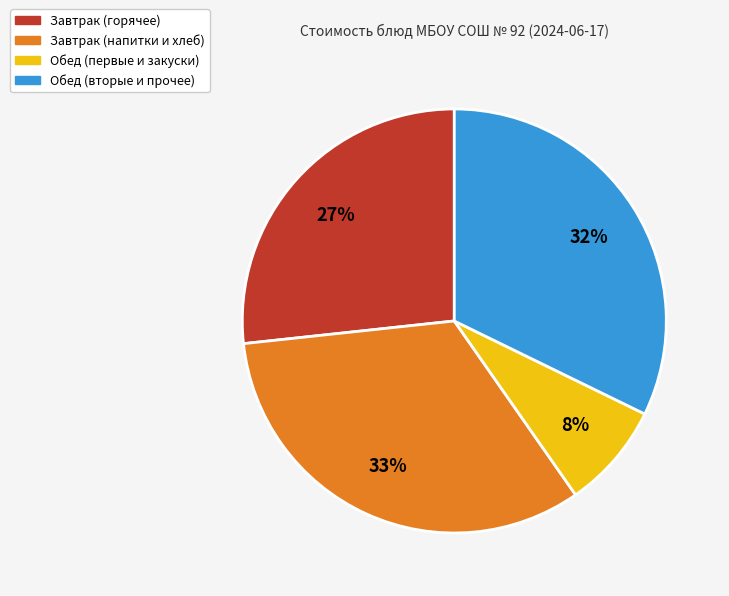

Does any single category account for the majority?

No